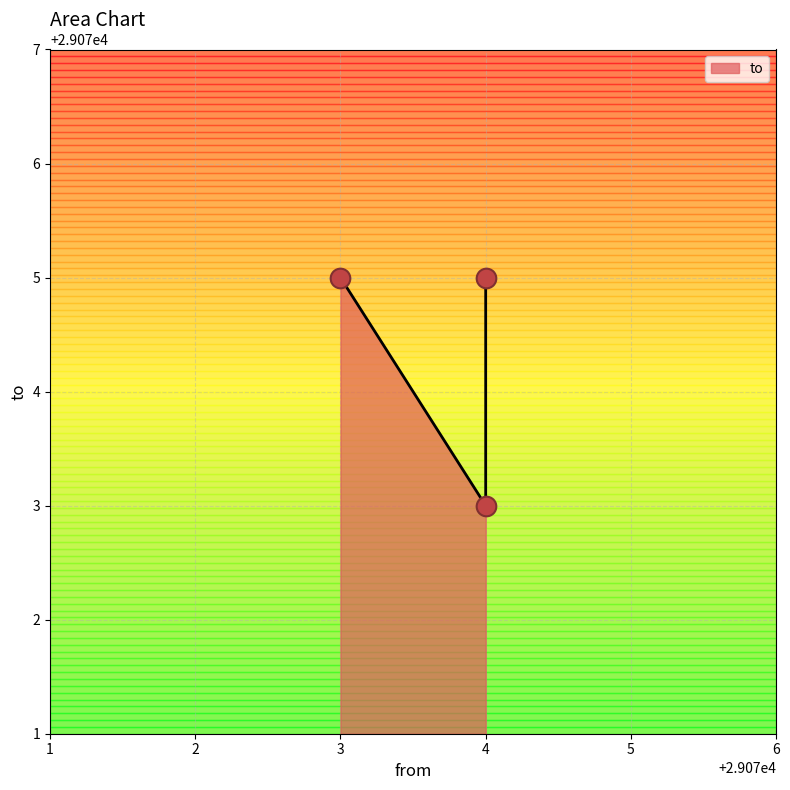

What is the change in value from 29074 to 29074?

-2